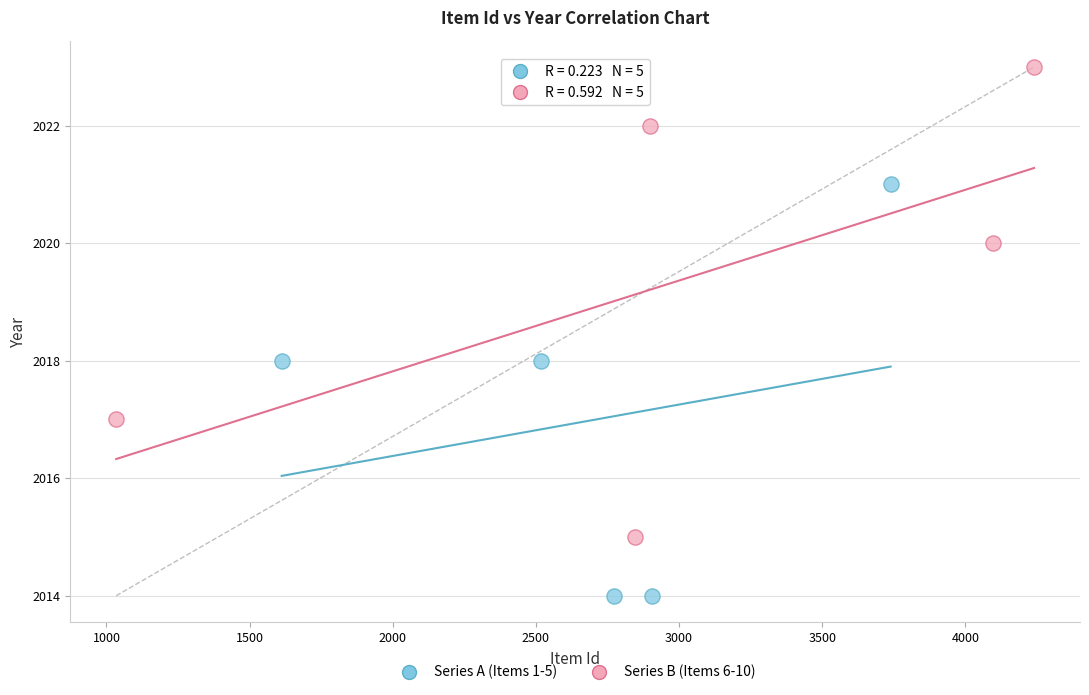

What are all the series names shown in the legend?

Series A (Items 1-5), Series B (Items 6-10)